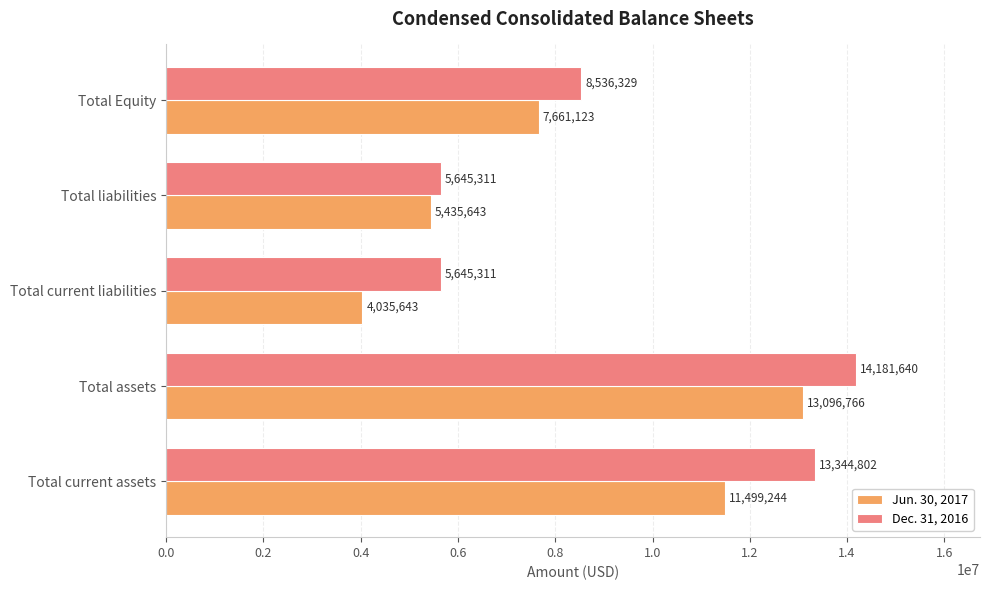

At which label is Jun. 30, 2017 closest to 8566204?

Total Equity